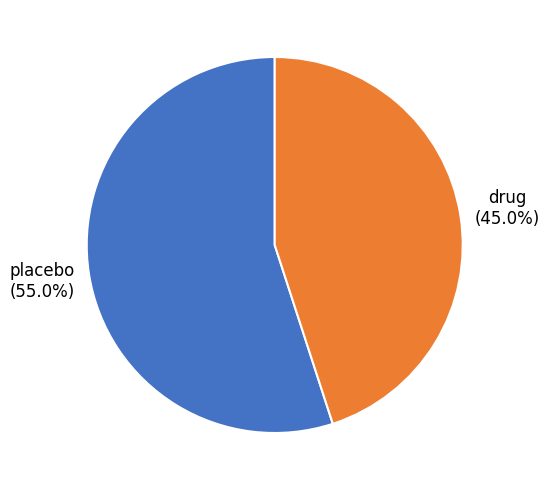

Is there a majority slice in this chart?

Yes